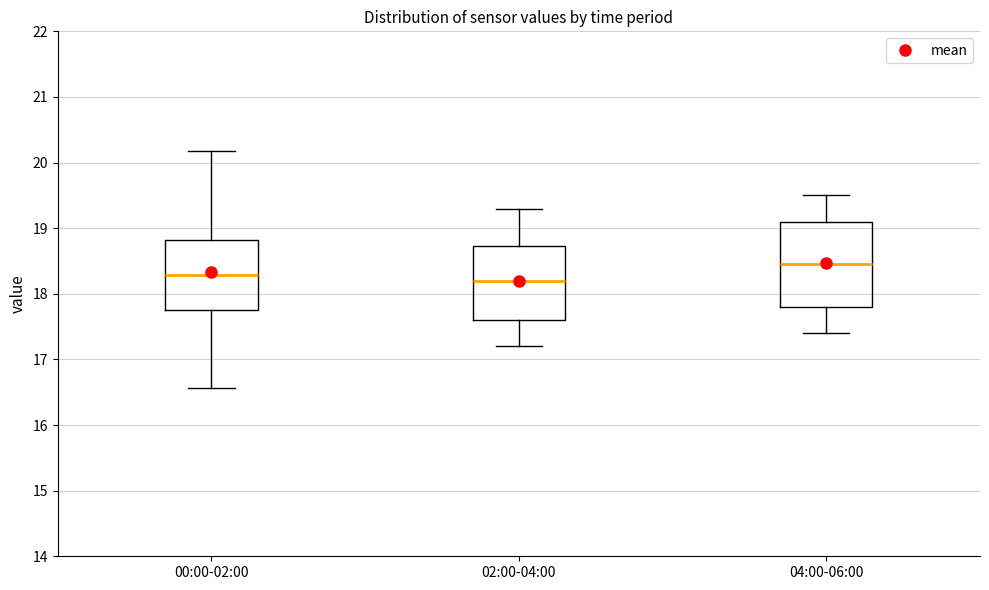

Which box is the tallest, from its lower edge to its upper edge?

04:00-06:00